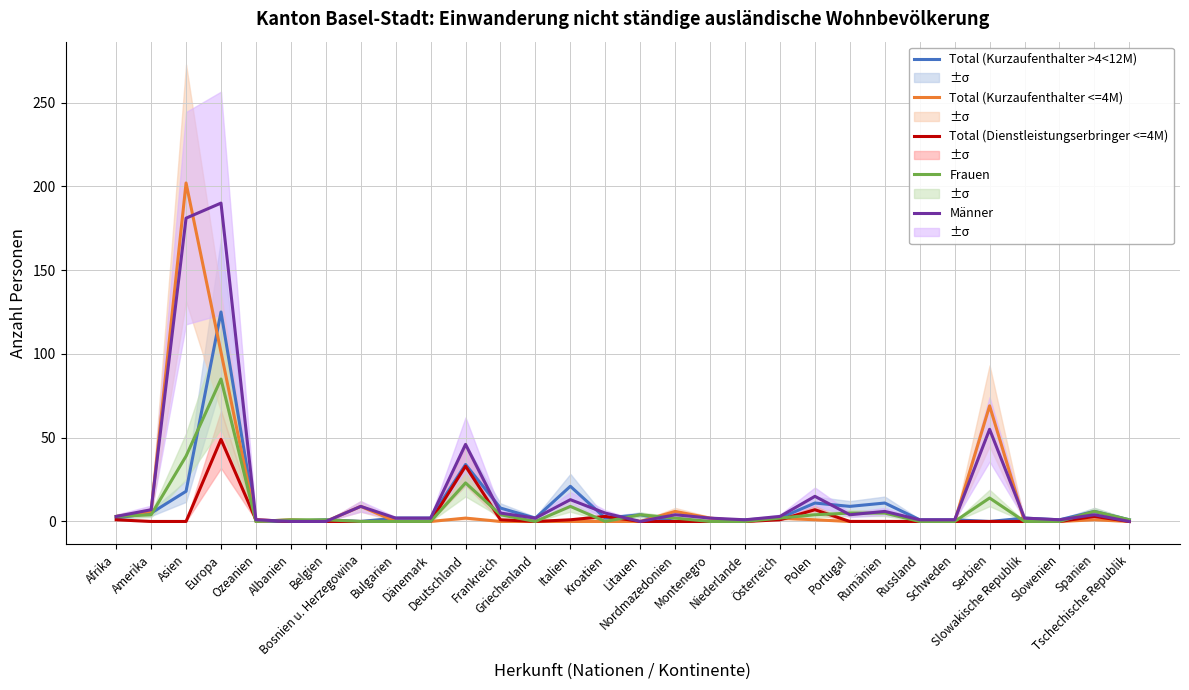

At which label does Total (Kurzaufenthalter >4<12M) reach its peak?

Europa